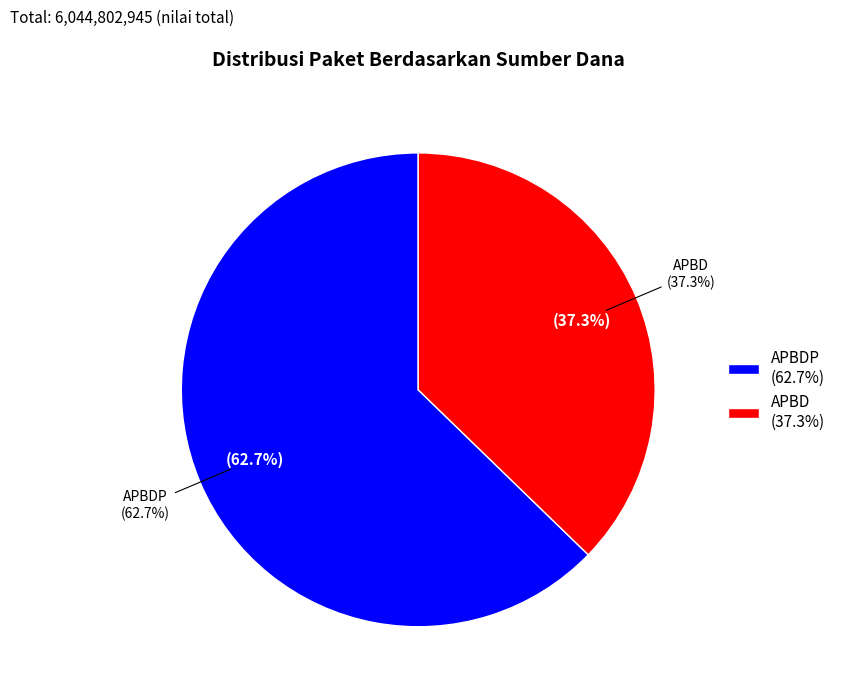

Is 30 the majority of the pie?

No